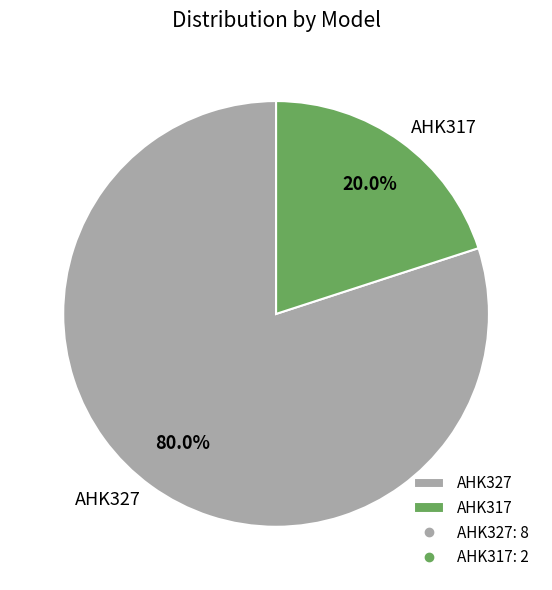

To the nearest percent, what is the difference between the AHK327 and AHK317 slice percentages?

60%